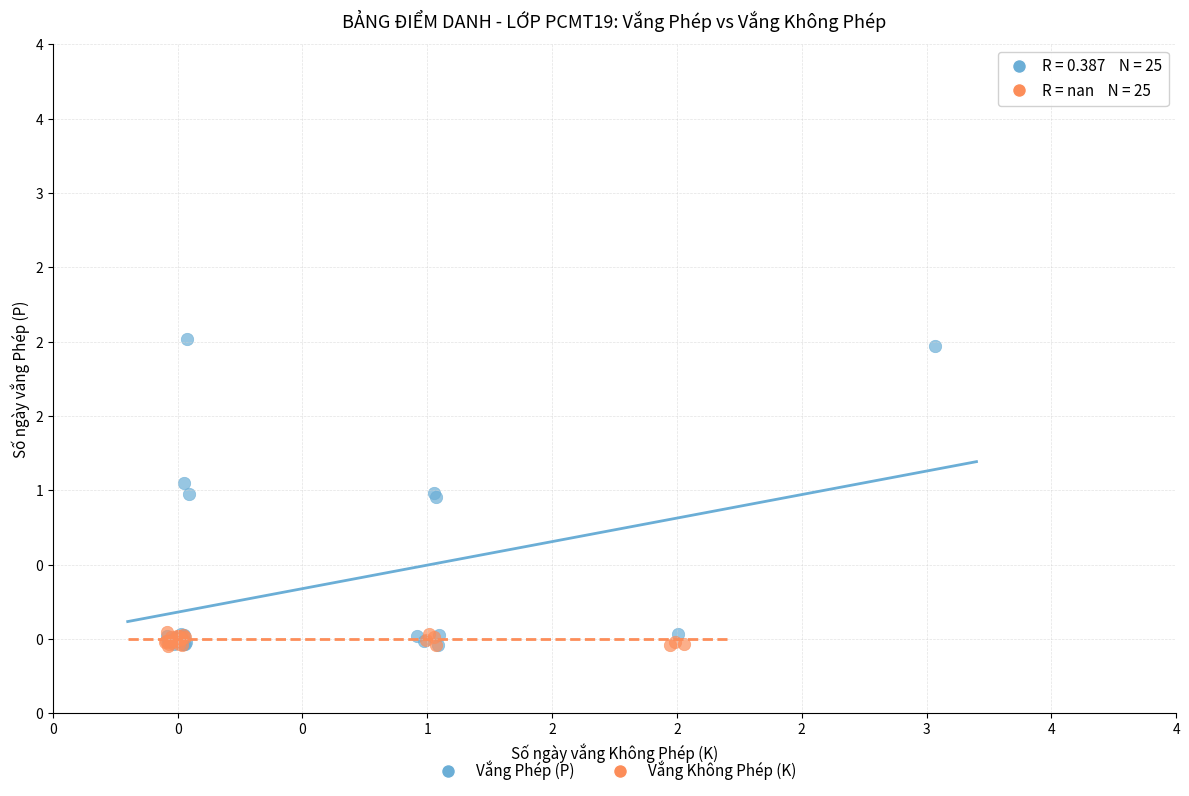

What are all the series names shown in the legend?

Vắng Phép (P), Vắng Không Phép (K)